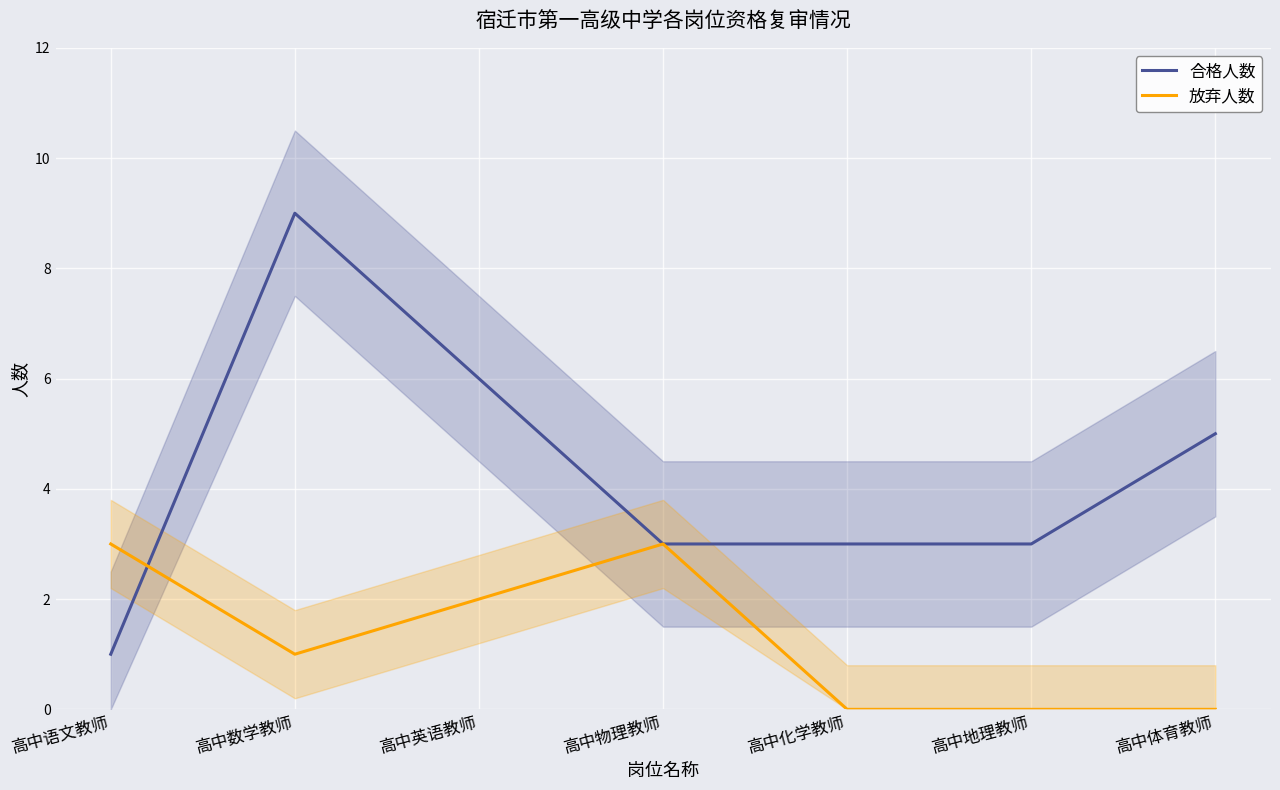

How many lines are shown in the chart?

2